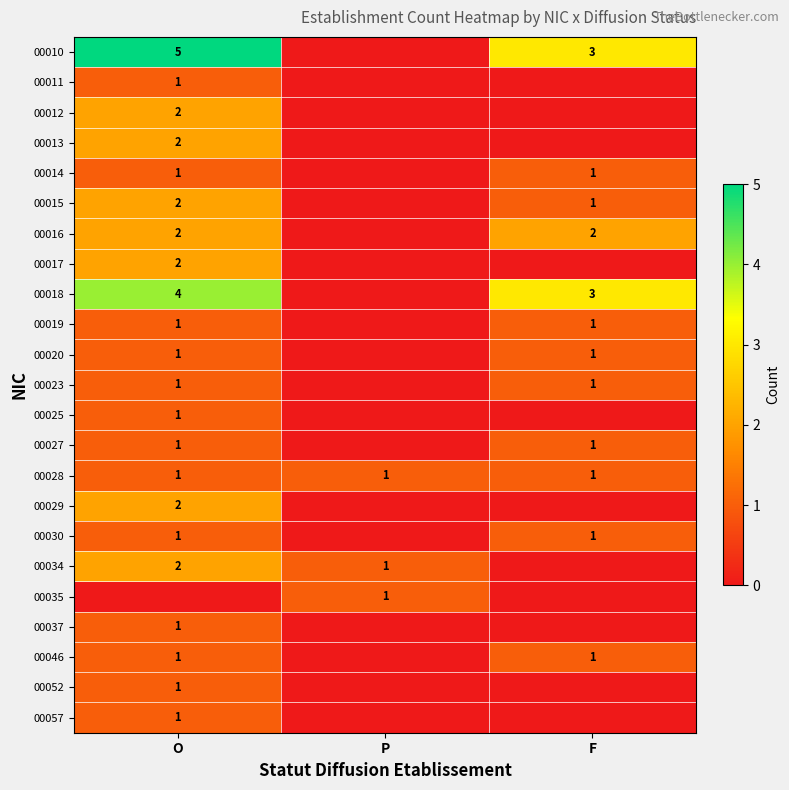

True or false: 00030 has a value of 1 at F.

True